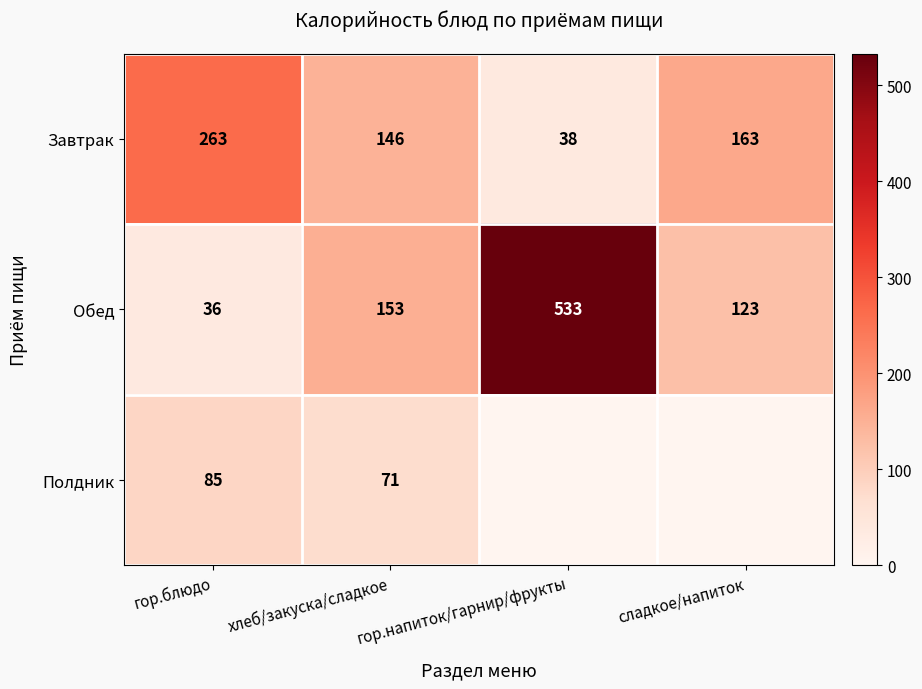

What is the difference between the maximum and minimum values in the Завтрак series?

225